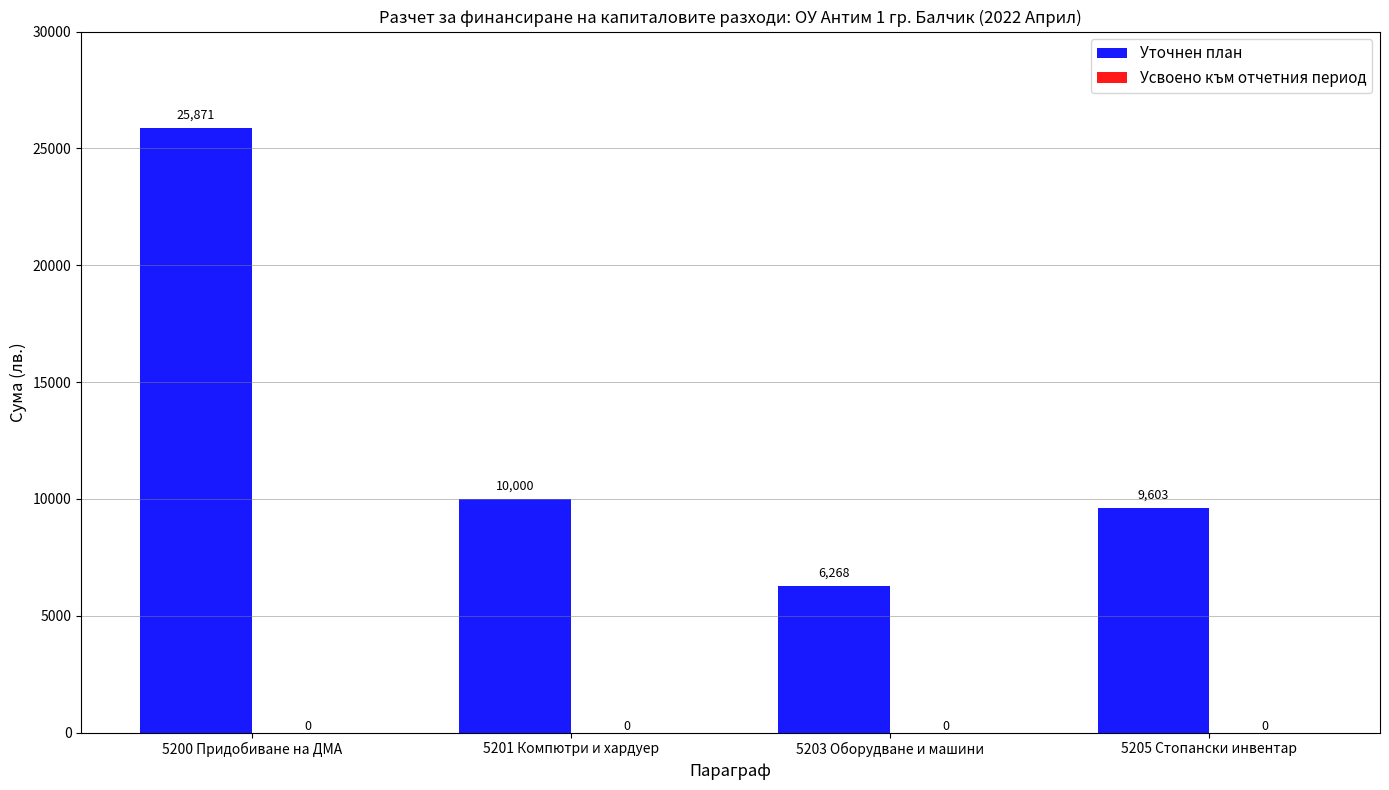

Which category has the highest value across all series?

5200 Придобиване на ДМА